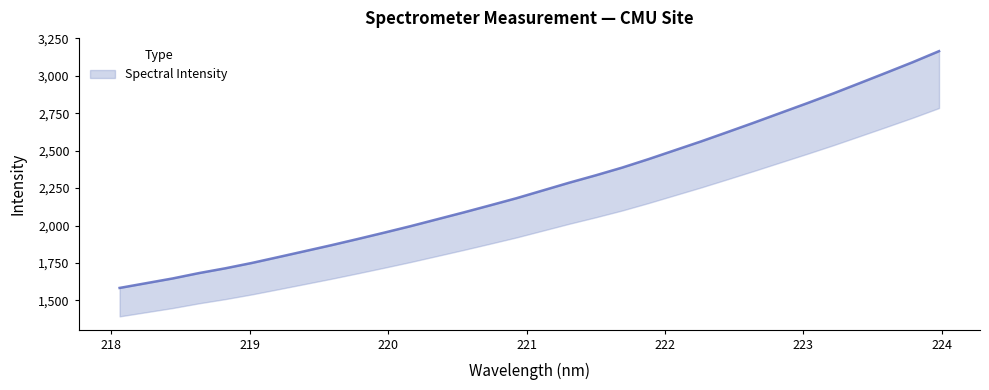

What is the label of the 3rd point from the right?

223.5987